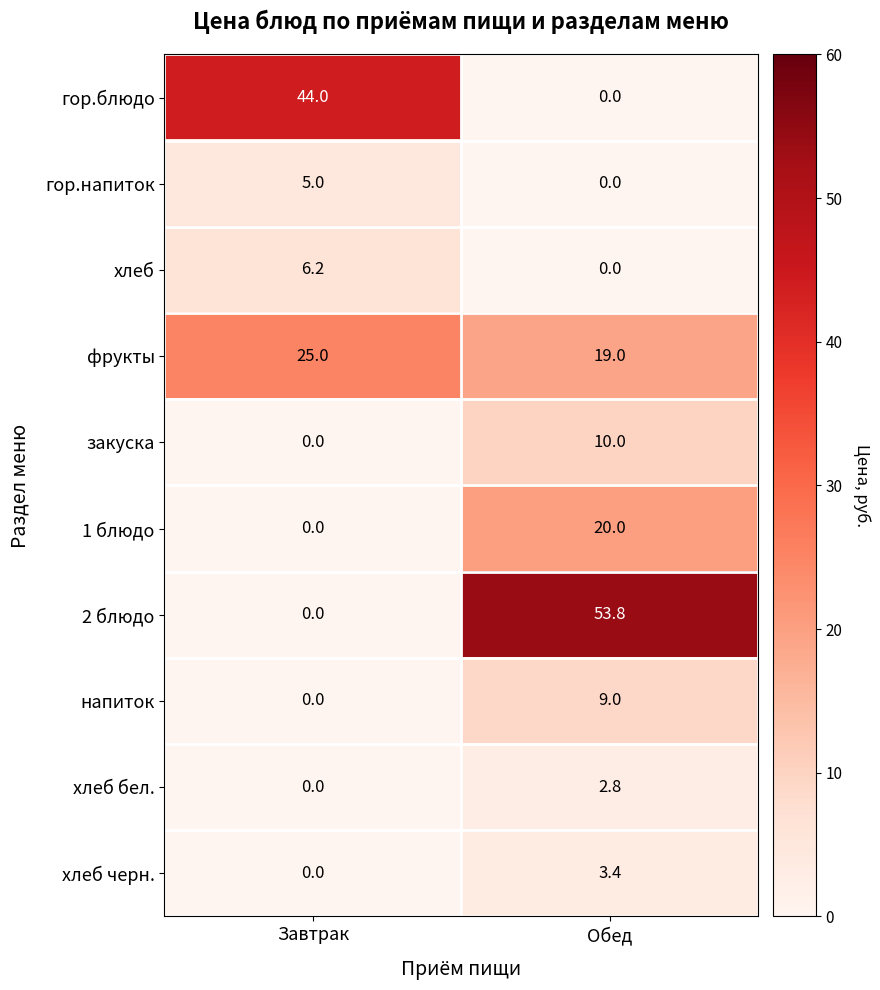

At how many categories does at least one series exceed 12?

2